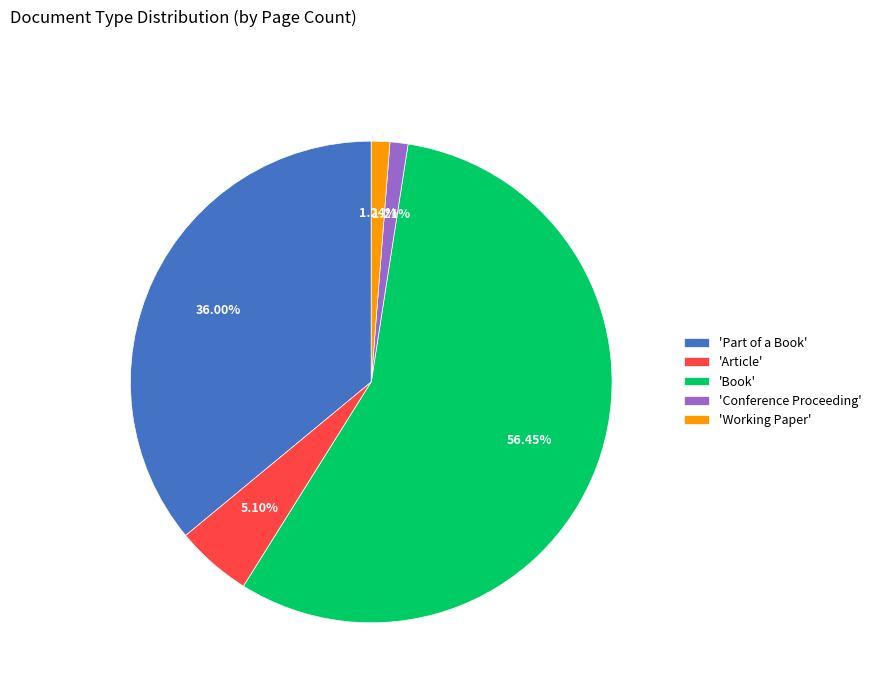

What is the ratio of the value at 'Book' to the value at 'Working Paper'?

45.5